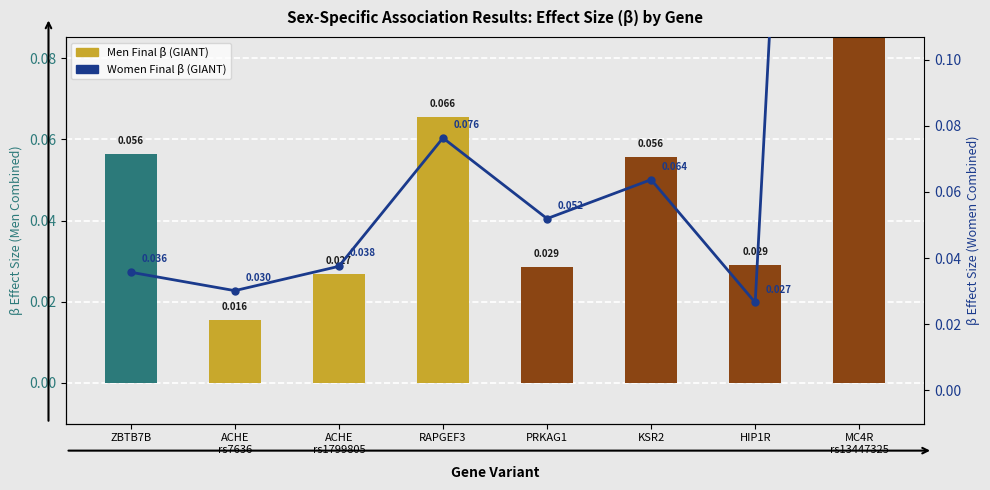

What is the highest value of the Men Final β series?

0.6